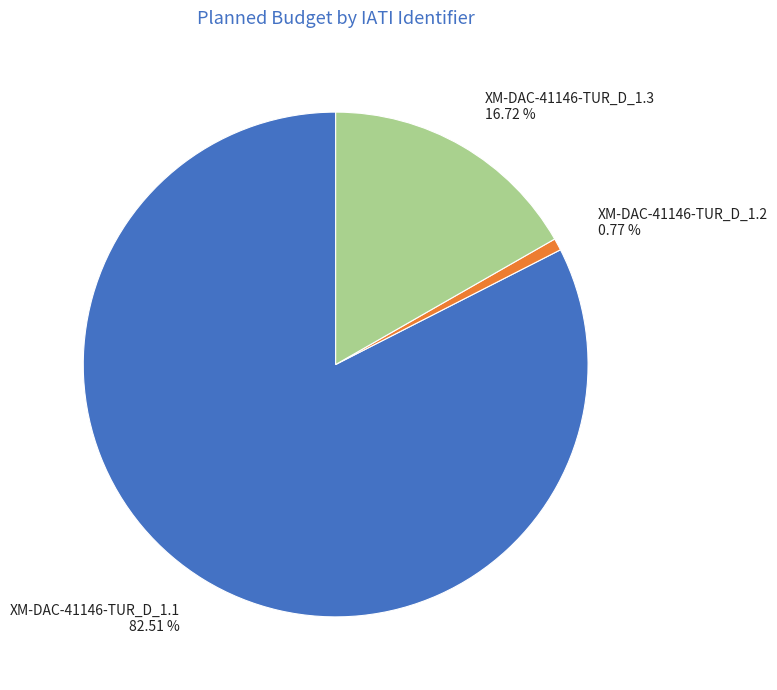

Approximately how many times larger is the value at XM-DAC-41146-TUR_D_1.3 compared to XM-DAC-41146-TUR_D_1.2?

21.7